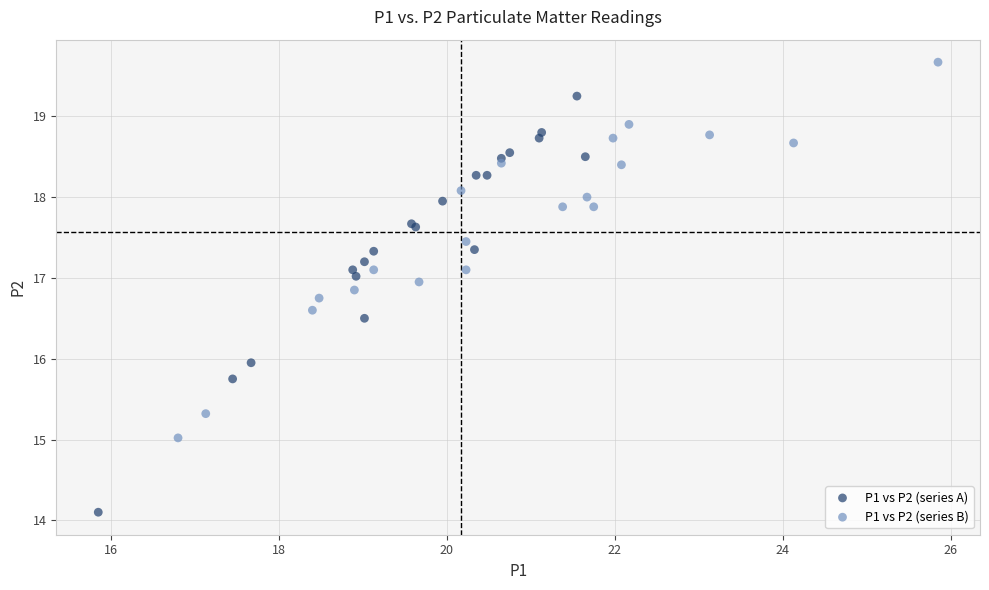

Which series has the widest spread of Y values?

P1 vs P2 (series A)